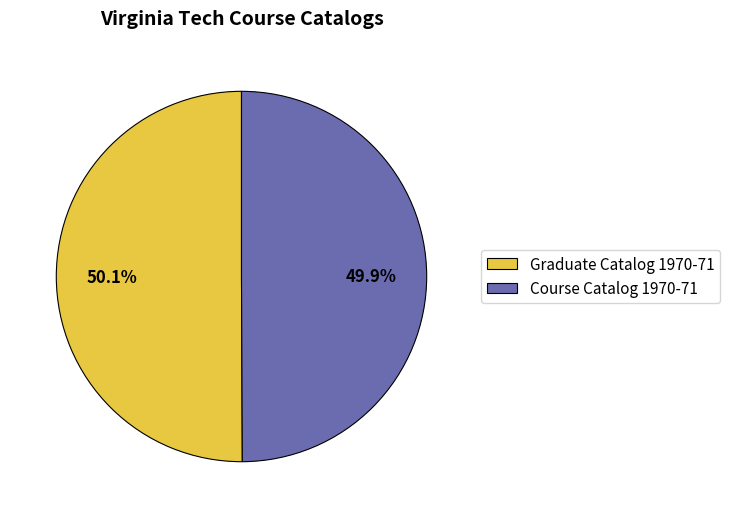

What percentage is the Course Catalog 1970-71 slice, to the nearest percent?

50%